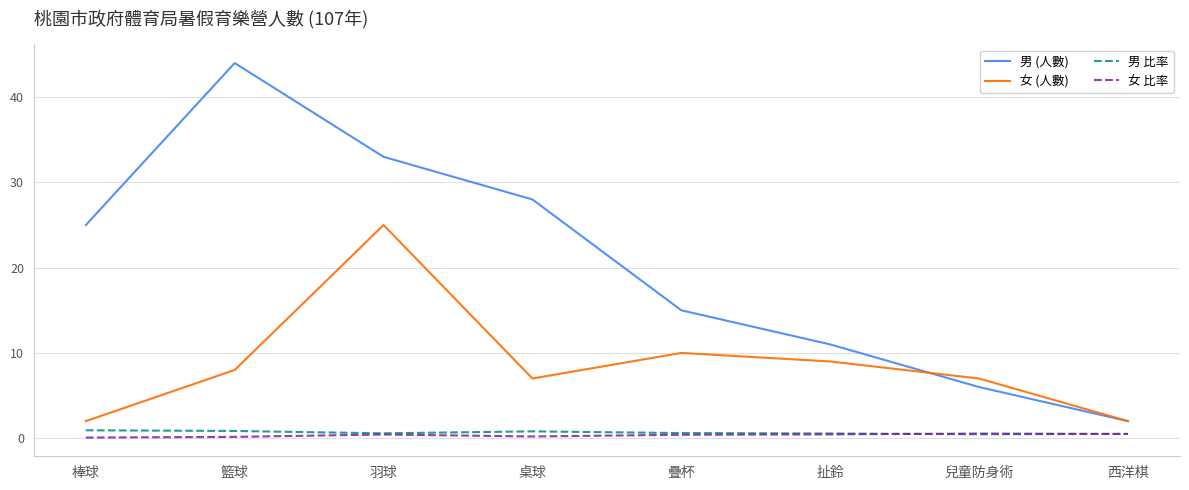

How many lines are shown in the chart?

4